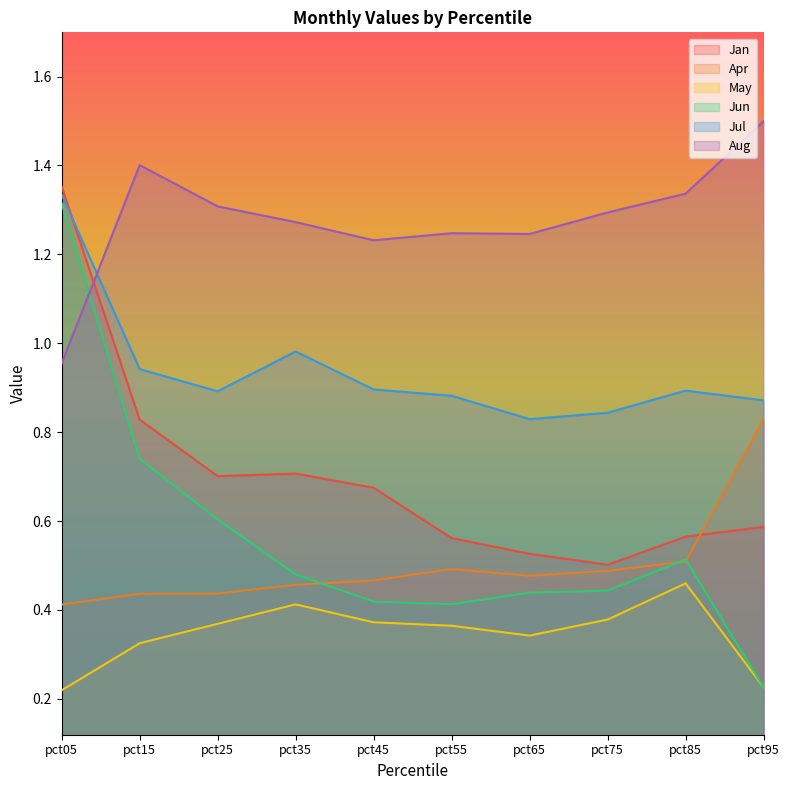

What are all the series names shown in the legend?

Jan, Apr, May, Jun, Jul, Aug